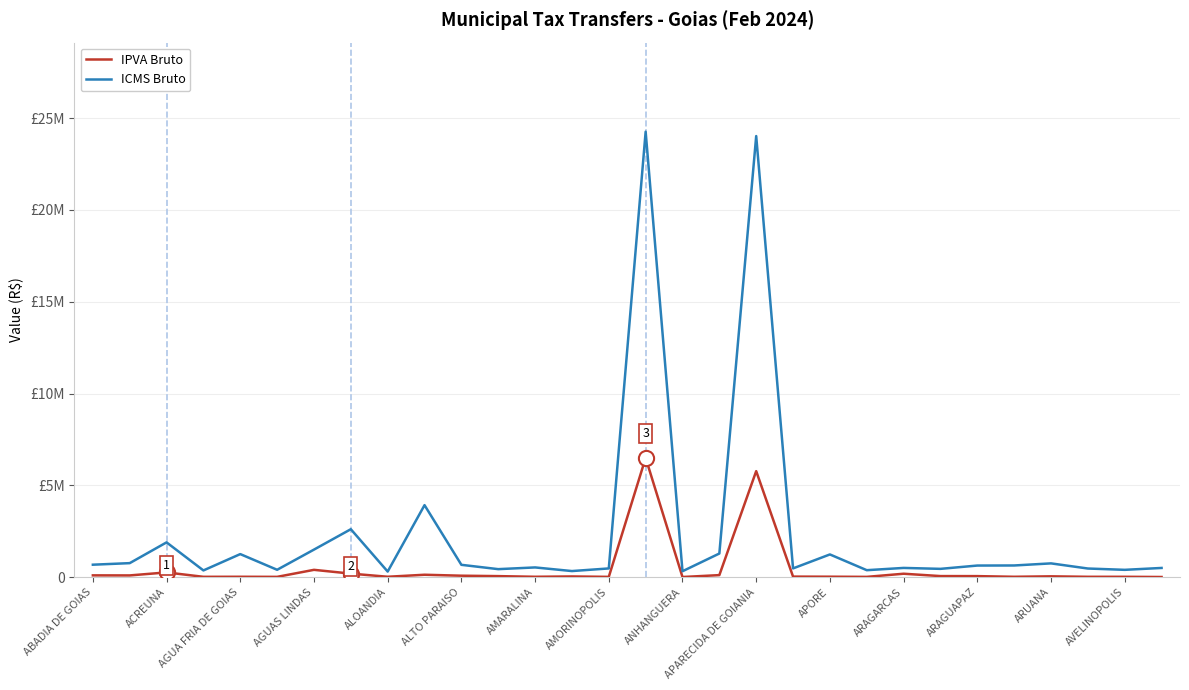

Does the chart have visible grid lines?

Yes